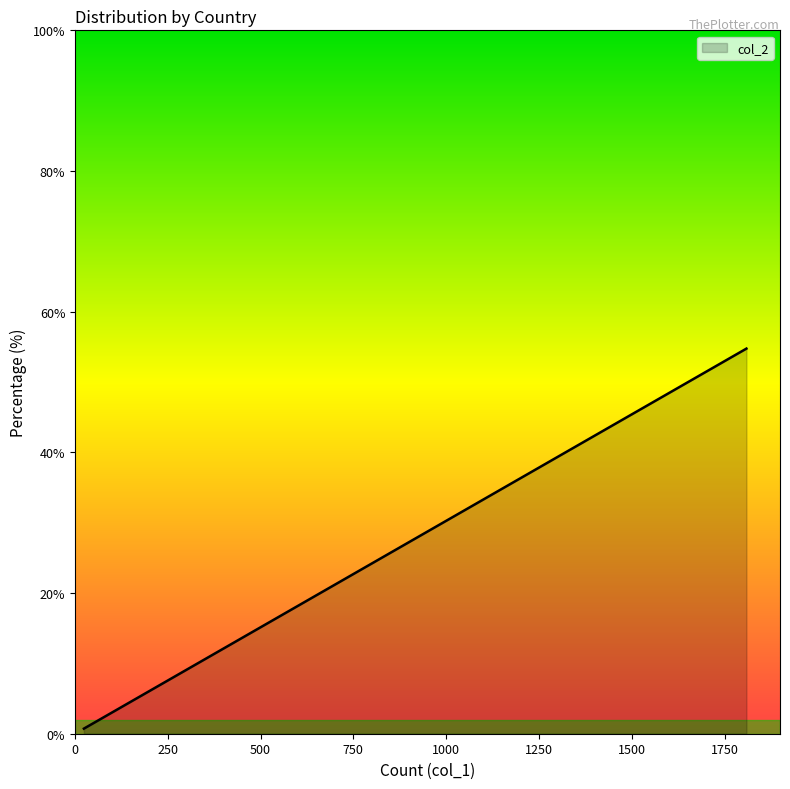

What is the greatest value displayed?

54.8